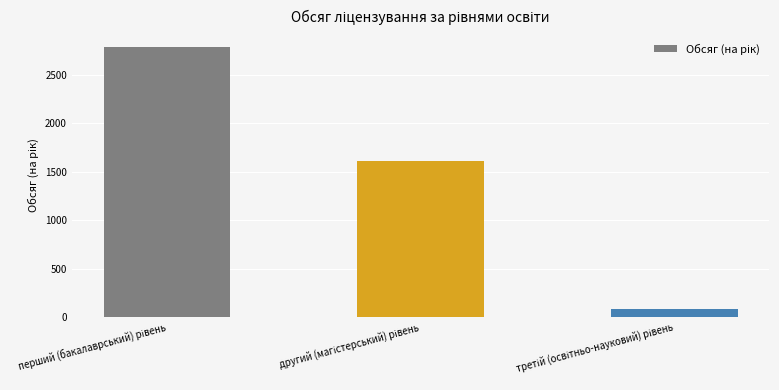

How many values are below 1612?

1